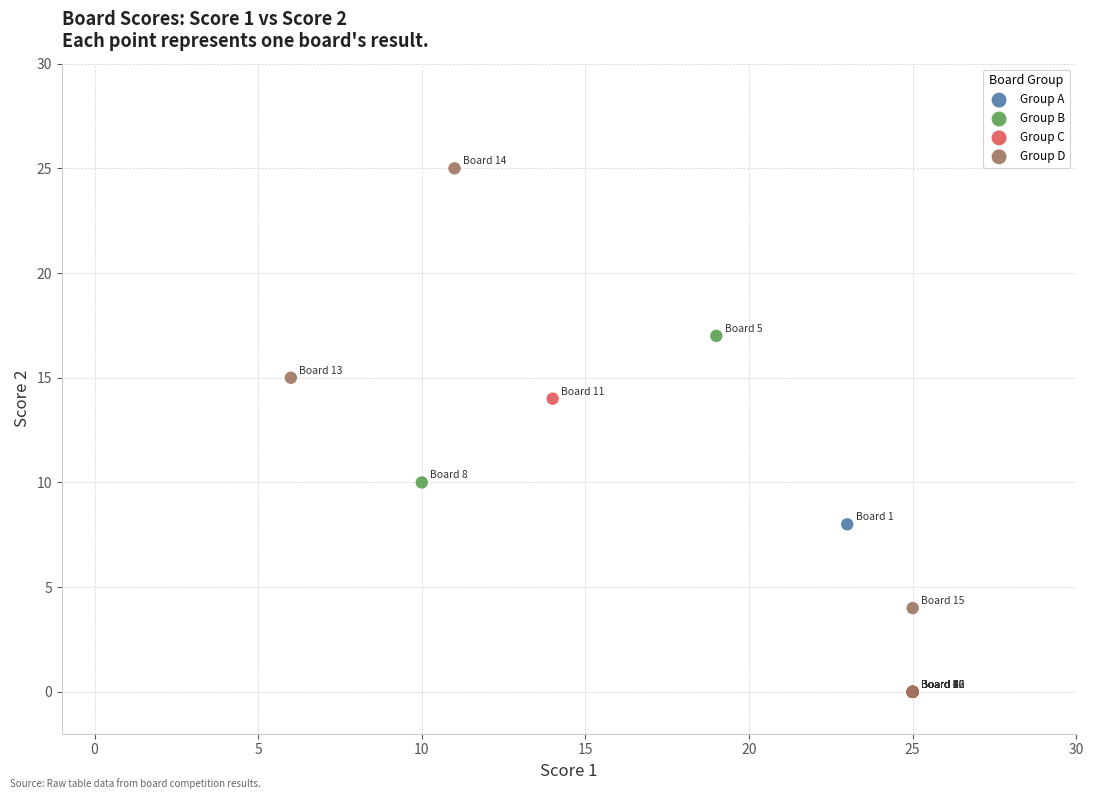

Which series has the widest spread of Y values?

Group D